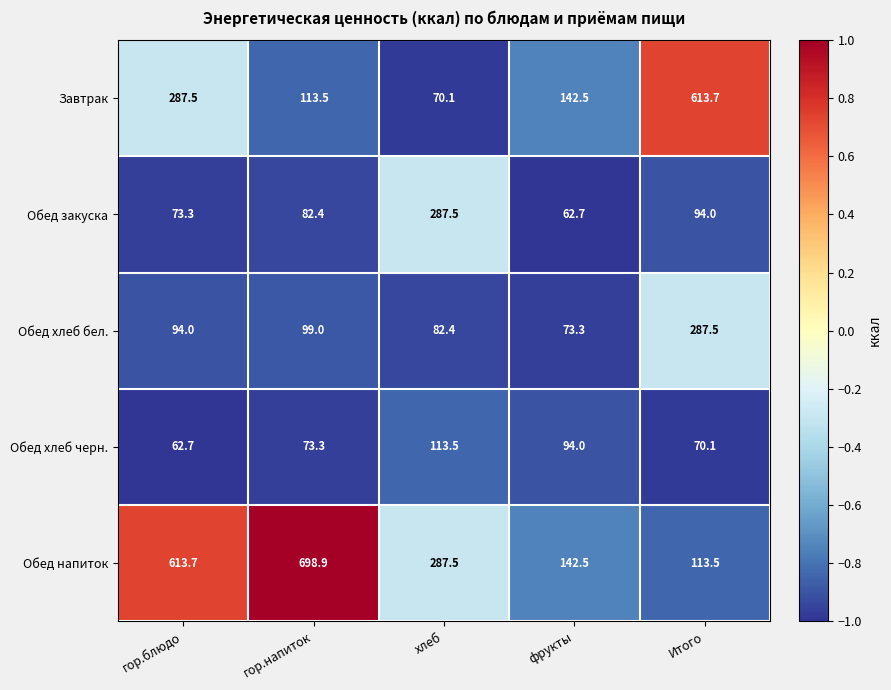

Which category has the highest value across all series?

гор.напиток